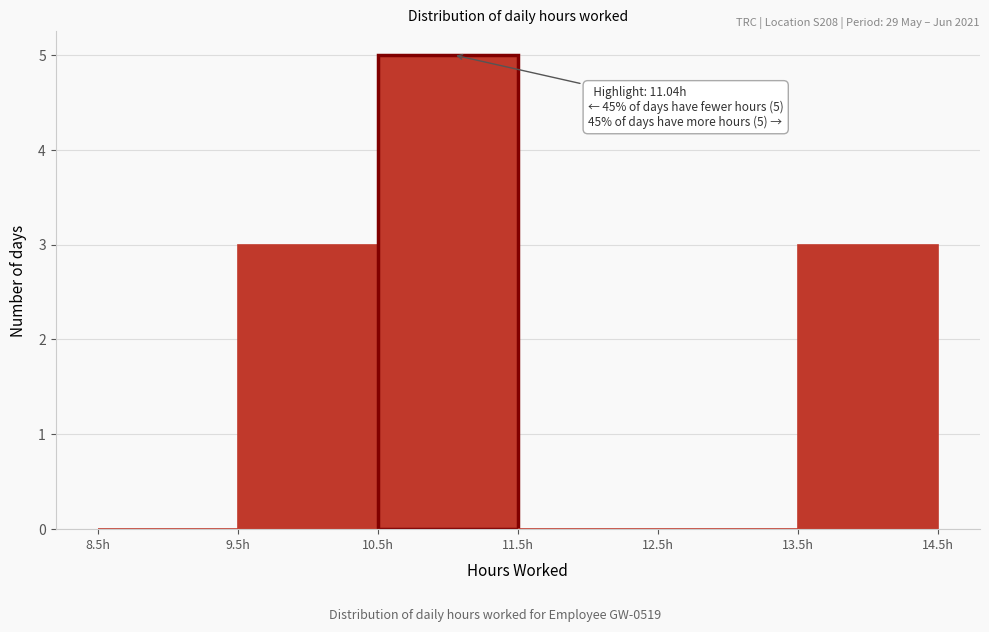

Over which range of the x-axis is the bar tallest?

10.5 to 11.5